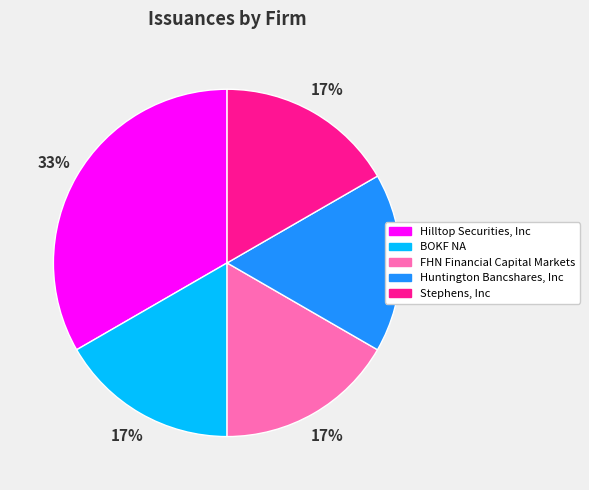

To the nearest percent, what is the combined percentage of Hilltop Securities, Inc and Stephens, Inc?

50%